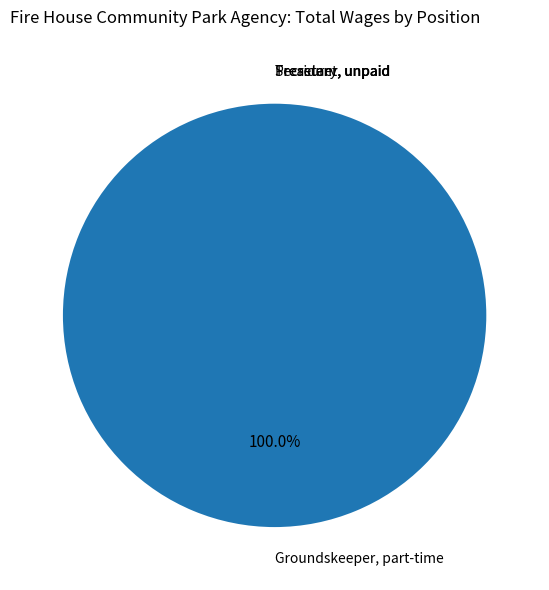

To the nearest percent, what is the average slice percentage?

25%